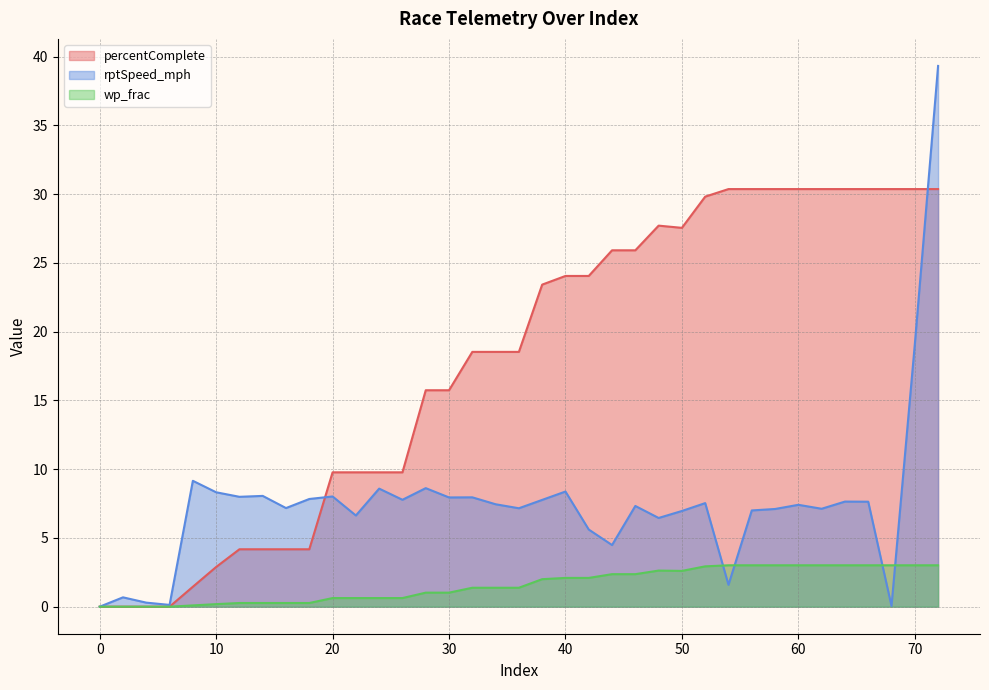

How many positive values does the wp_frac series have?

33